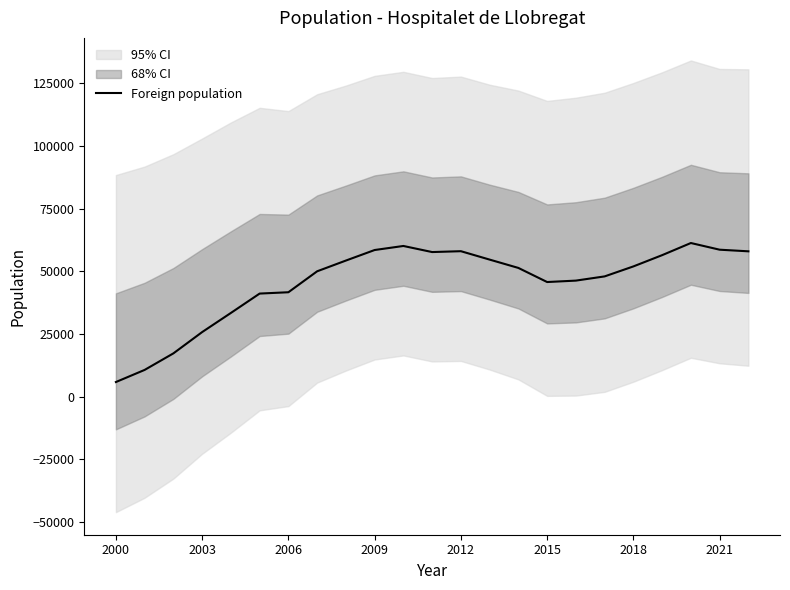

What is the maximum value shown in the chart?

61348